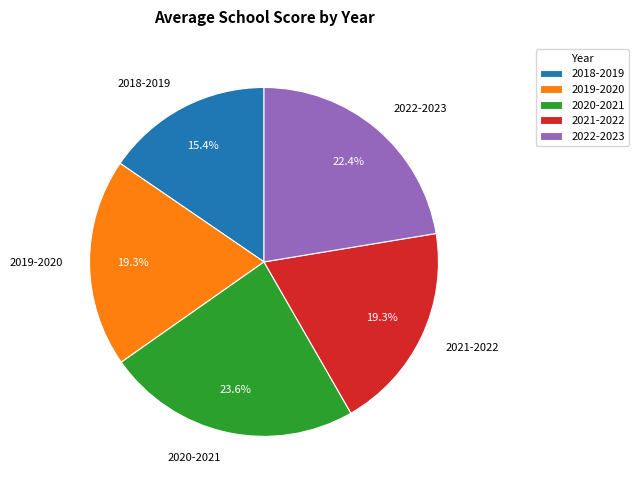

What is the ratio of the value at 2020-2021 to the value at 2019-2020?

1.2